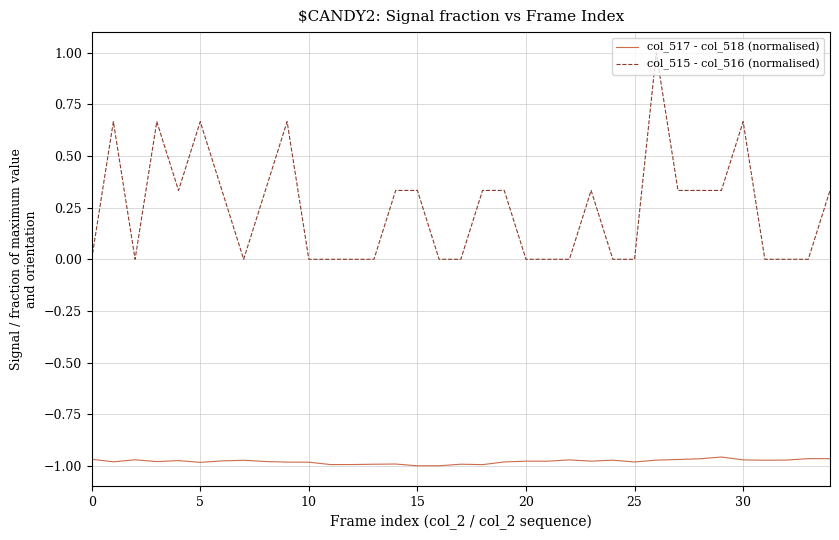

Which series has the largest total across all categories?

col_515 - col_516 (normalised)